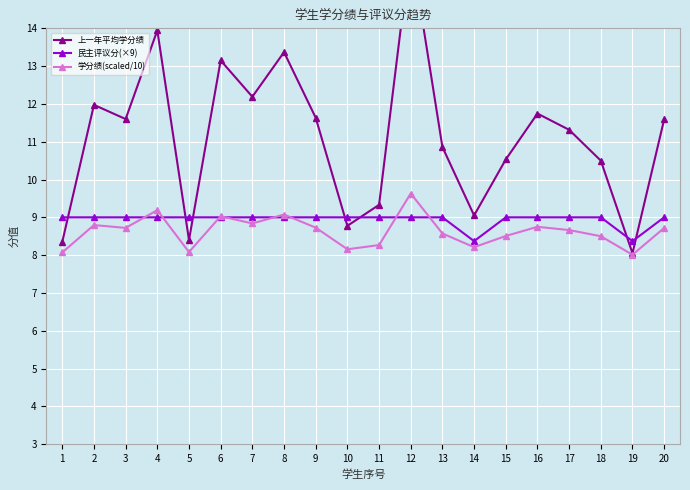

What are all the series names shown in the legend?

上一年平均学分绩, 民主评议分(×9), 学分绩(scaled/10)